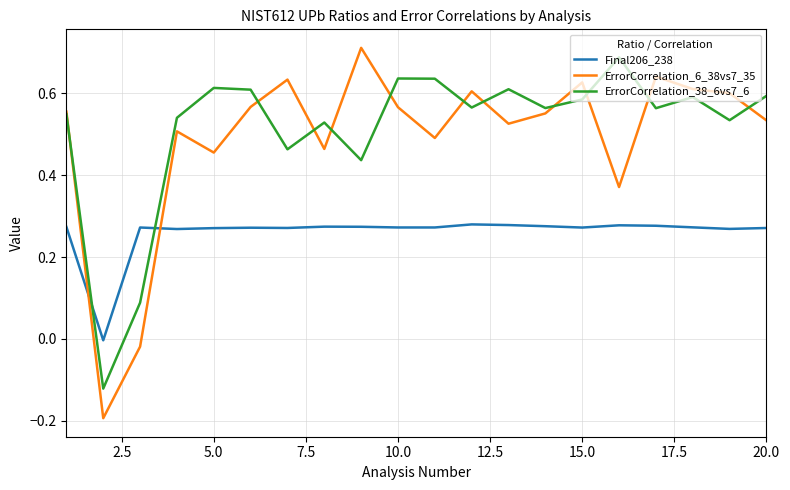

Which series has the widest spread of values?

ErrorCorrelation_6_38vs7_35